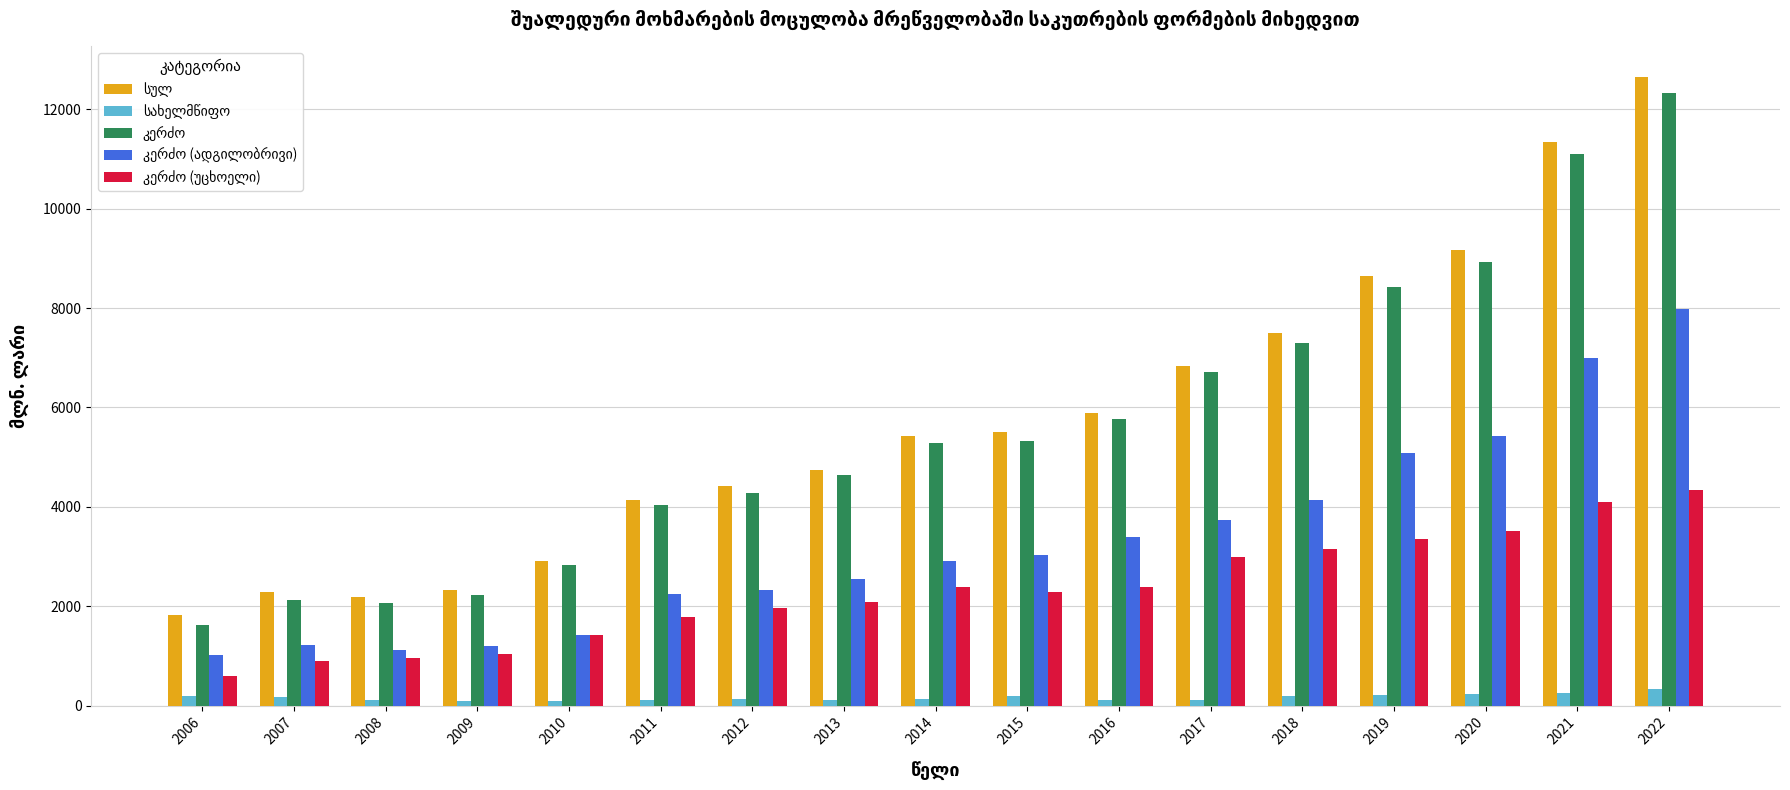

How many categories are shown in the chart?

17